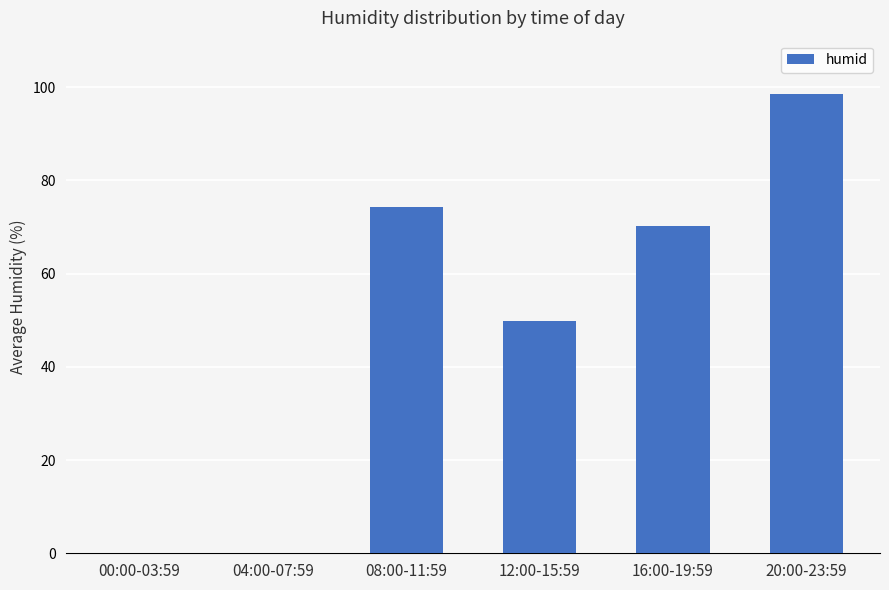

Is it true that the value at 12:00-15:59 is 49.9?

True